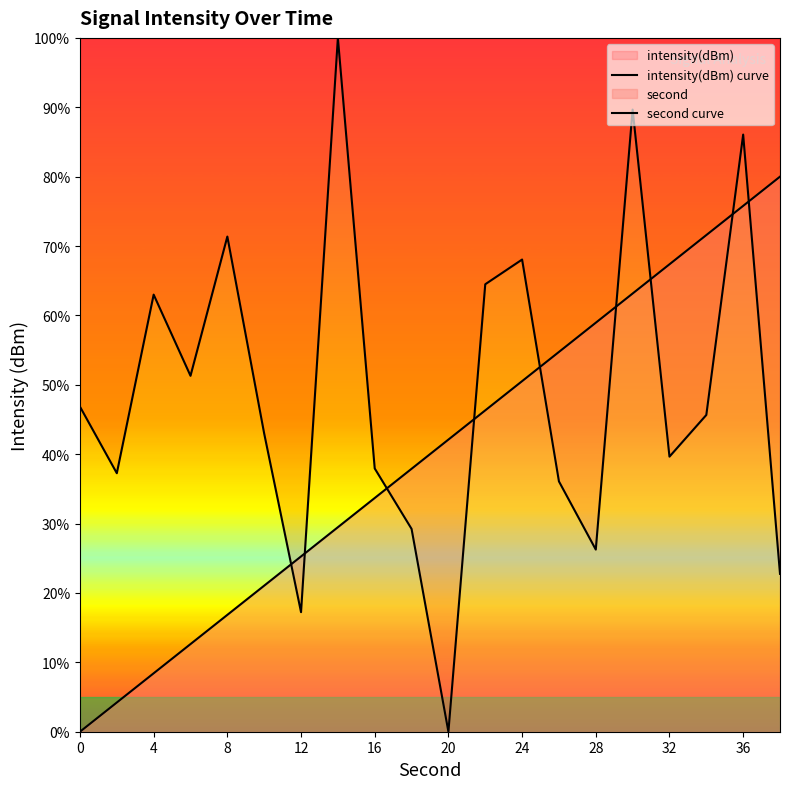

What is the sum of all intensity(dBm) curve values?

975.8